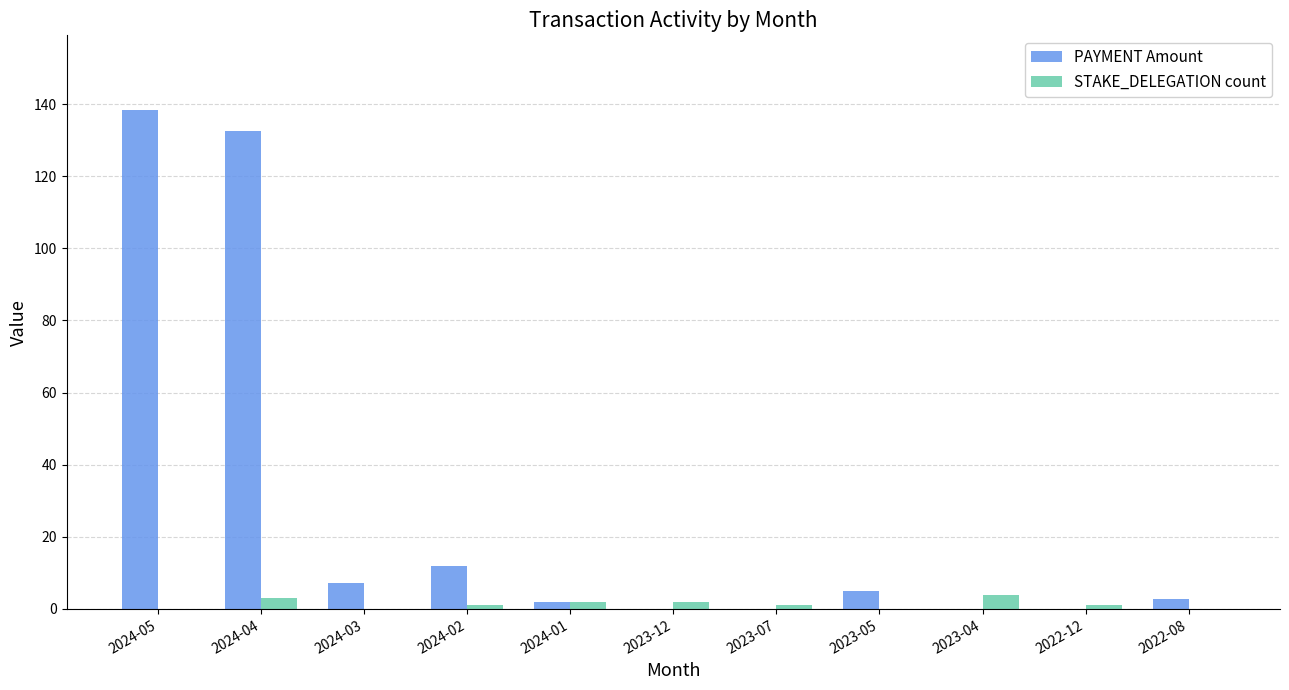

Which label corresponds to the largest value in the chart?

2024-05